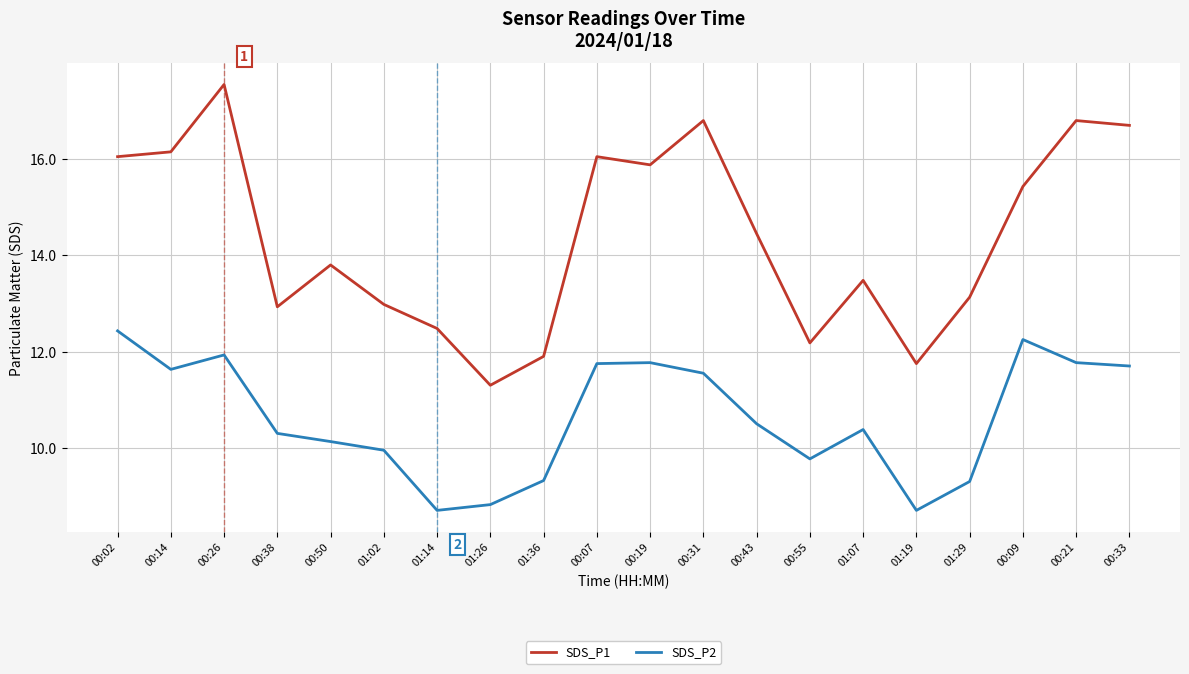

List the series in order of their peak value, highest first.

SDS_P1, SDS_P2